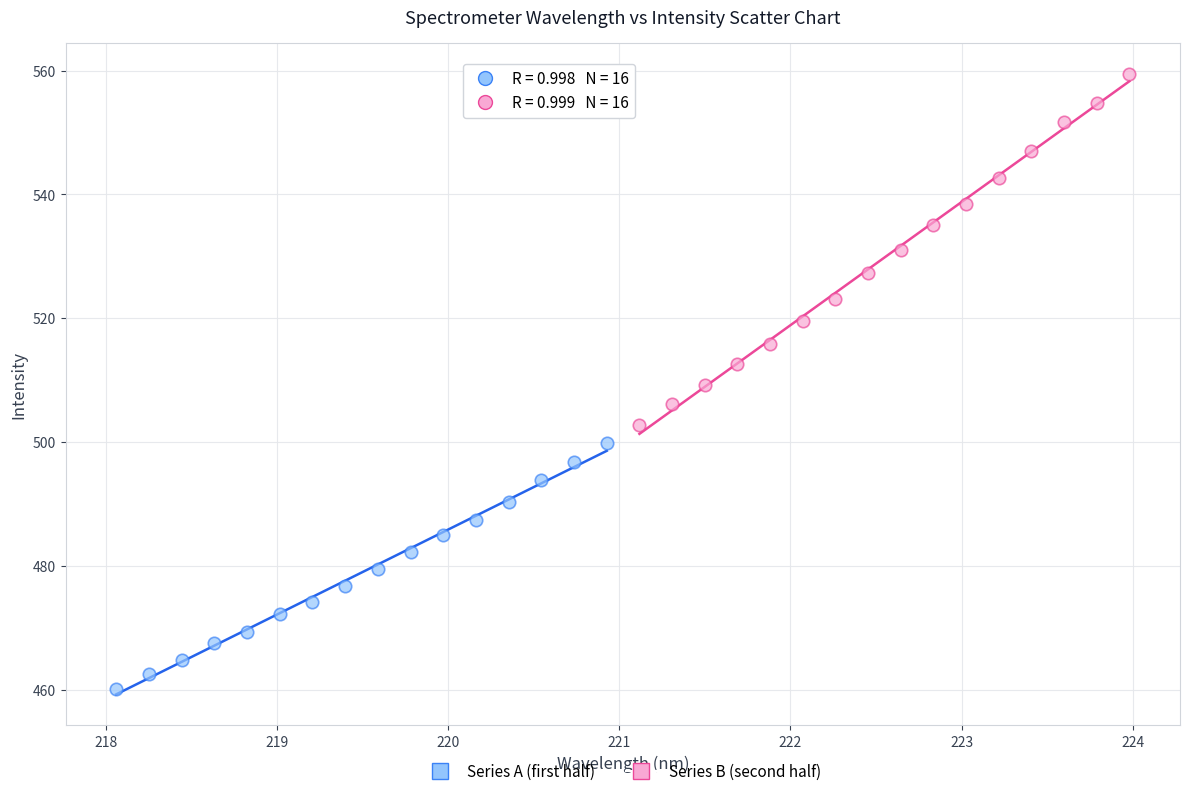

Which series reaches the minimum Y coordinate?

Series A (first half)